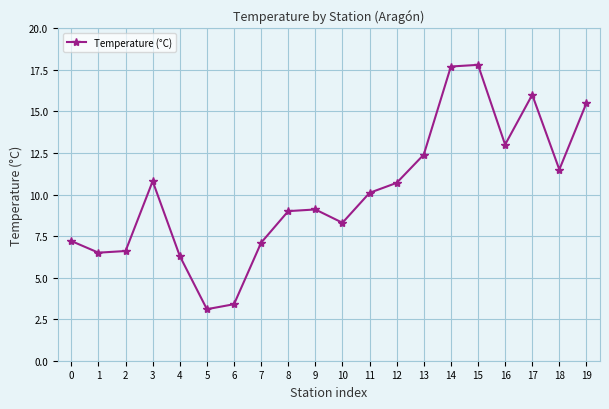

Reading right to left, what are all the values shown in this chart?

19=15.5	18=11.5	17=16.0	16=13.0	15=17.8	14=17.7	13=12.4	12=10.7	11=10.1	10=8.3	9=9.1	8=9.0	7=7.1	6=3.4	5=3.1	4=6.3	3=10.8	2=6.6	1=6.5	0=7.2